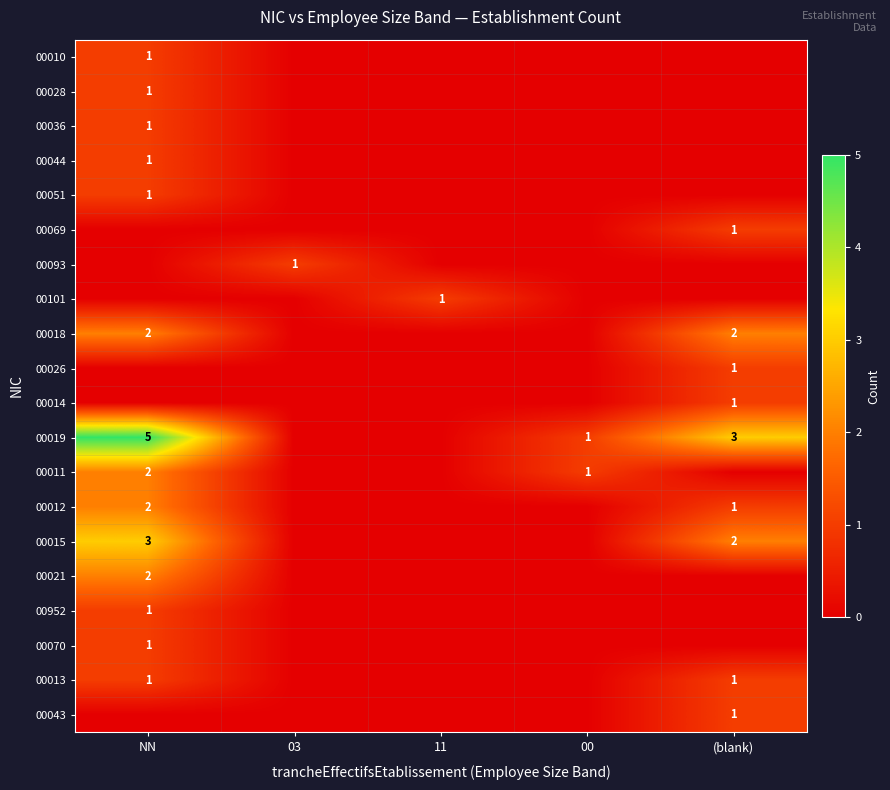

True or false: 00014 has a value of 2 at (blank).

False